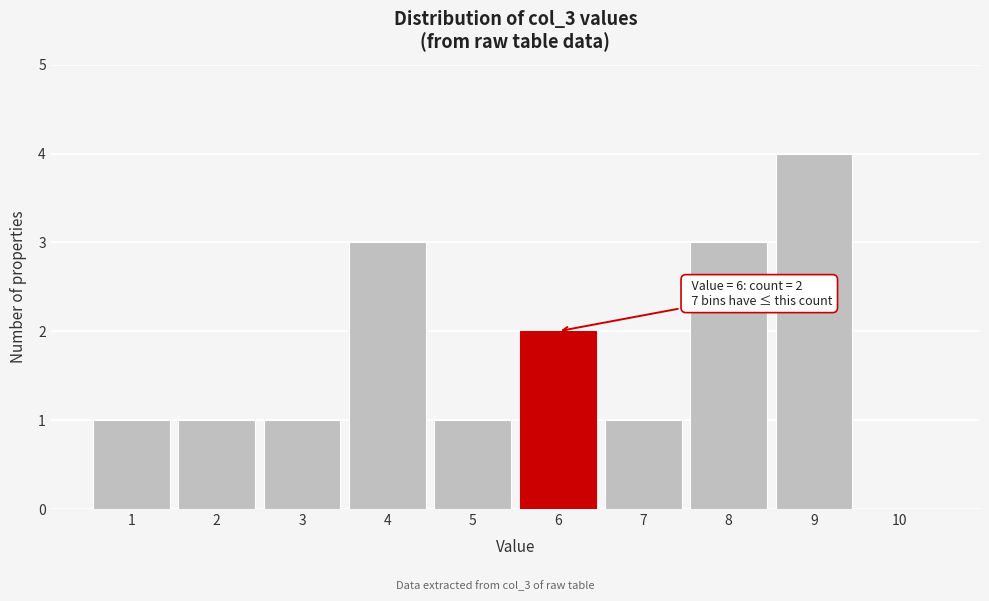

Which range on the x-axis has the tallest bar?

8.5 to 9.5